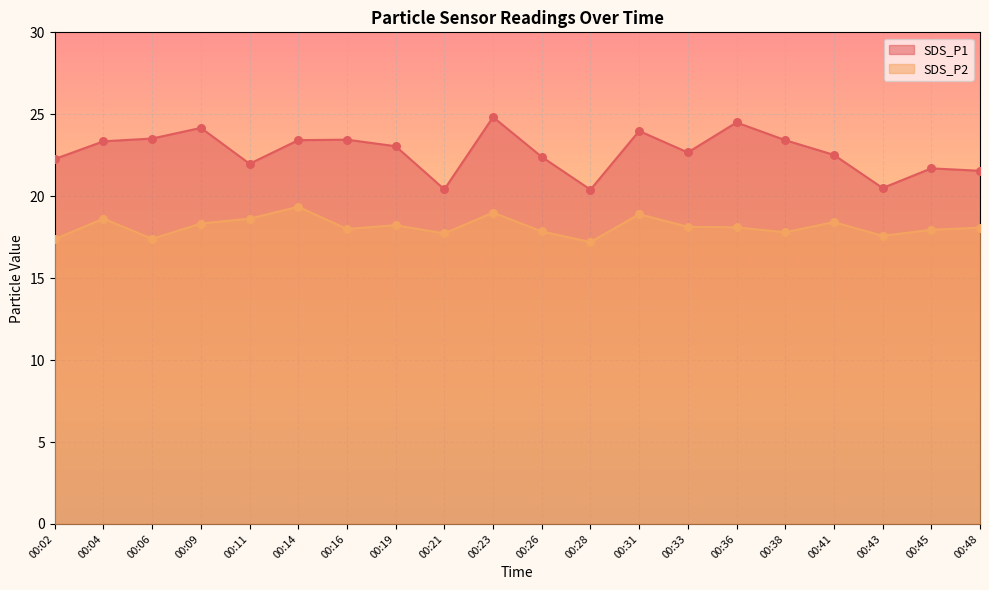

Which series contains the lowest Y value?

SDS_P2